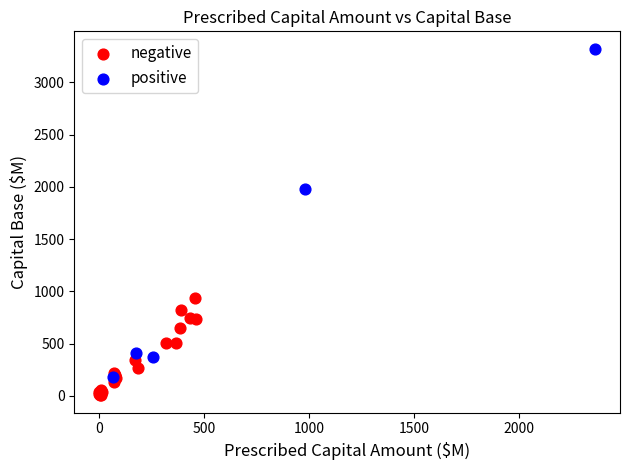

Which series reaches the maximum Y coordinate?

positive